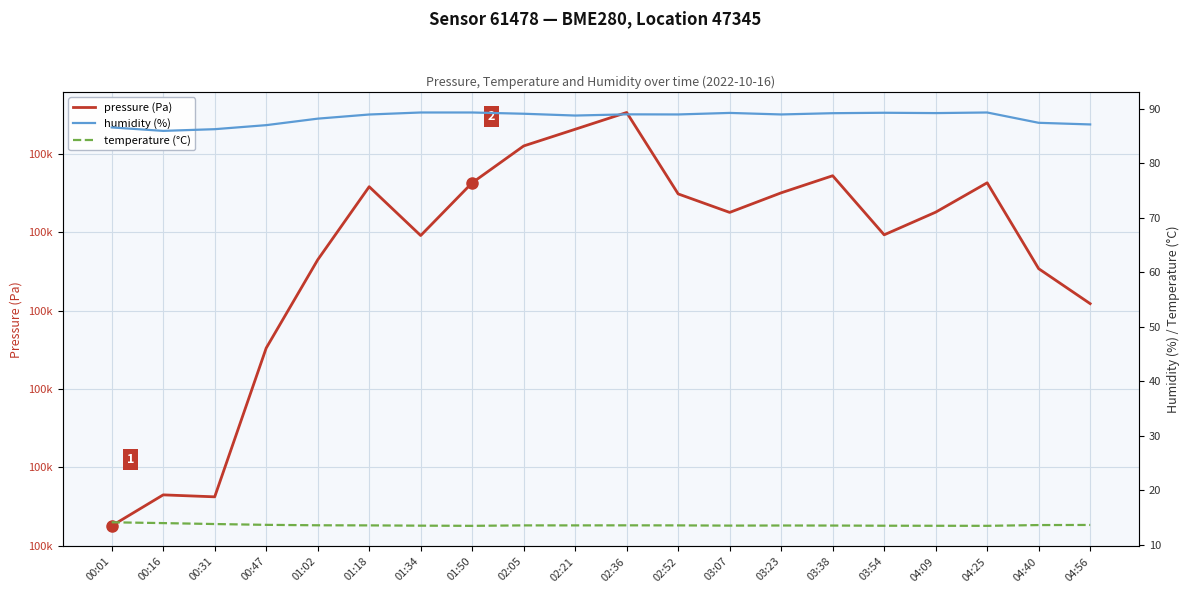

What is the difference between the temperature (°C) values at 02:52 and 04:56?

0.1